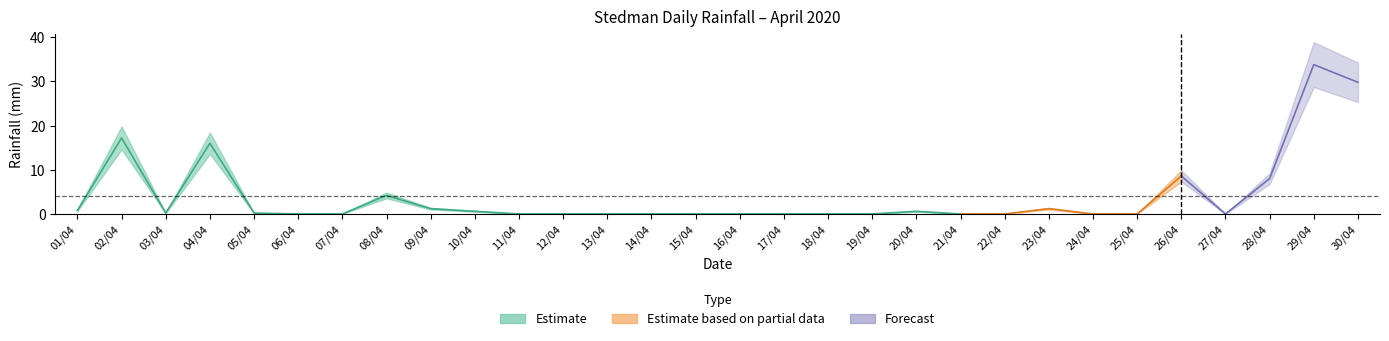

Where is the data nearest to the value 16?

04/04